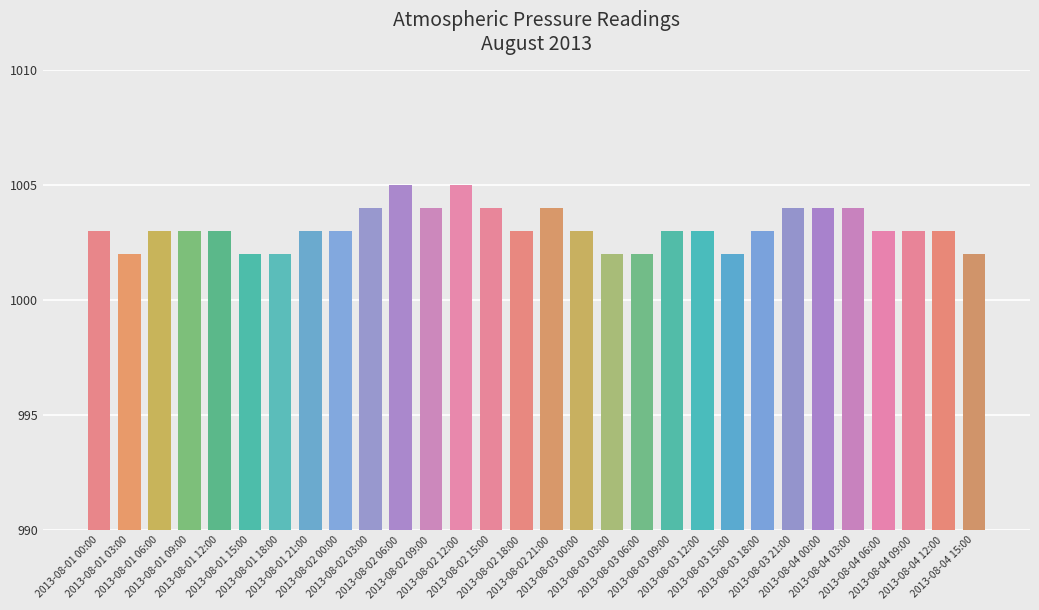

What is the smallest value displayed?

1002